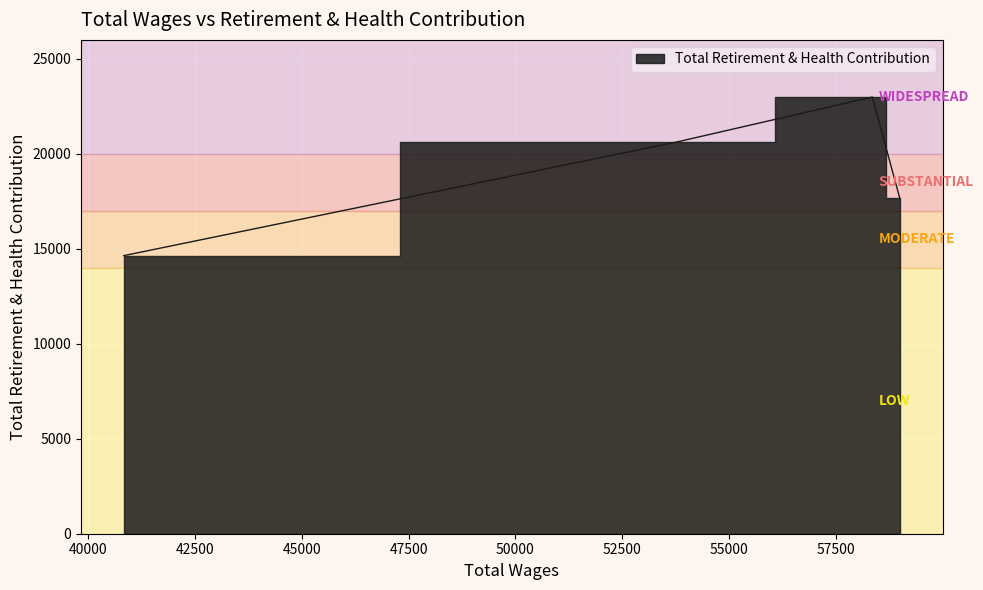

The chart shows a value of 20626 at 53783.0. True or false?

True